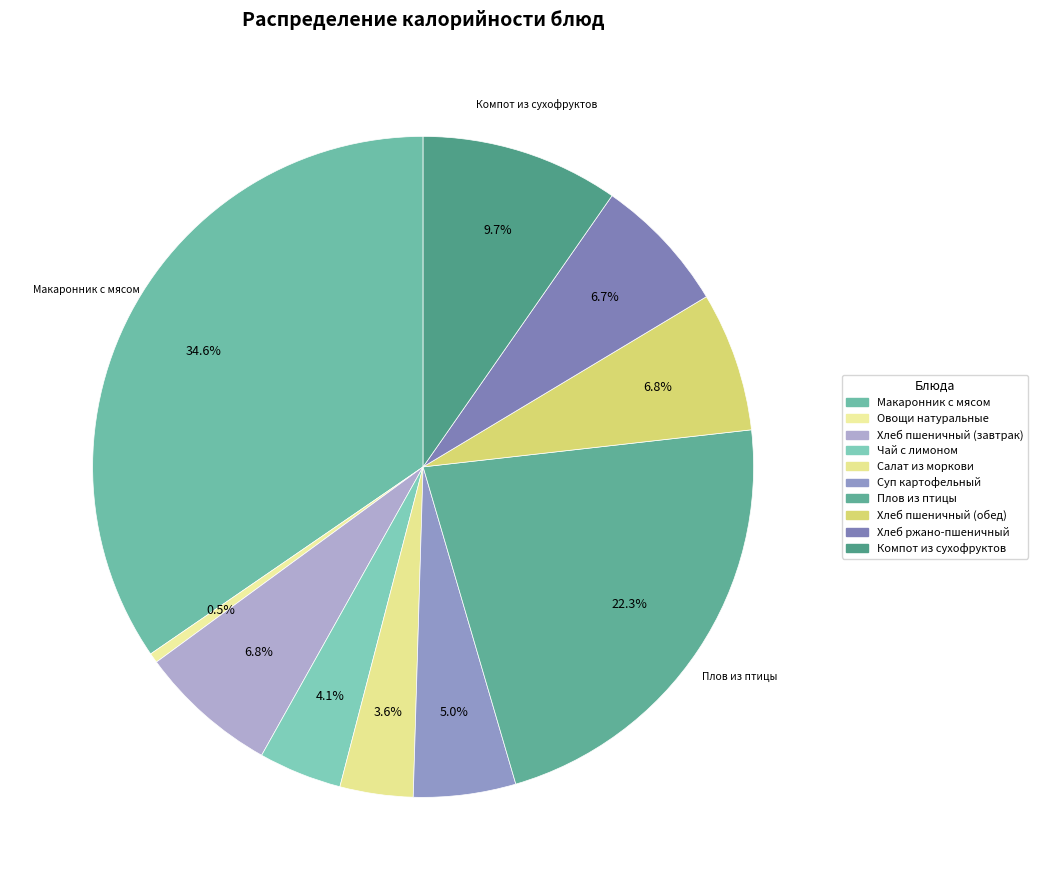

True or false: Компот из сухофруктов accounts for 19% of the total.

False